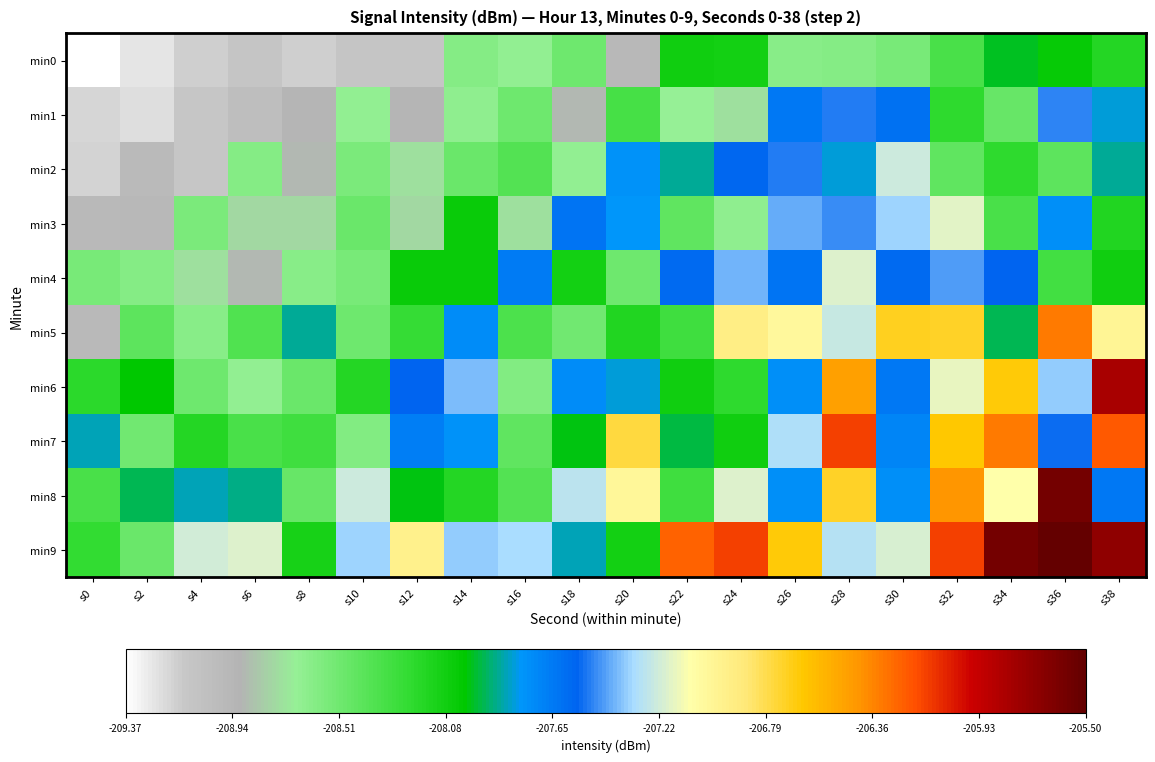

Count the number of categories in the chart.

20